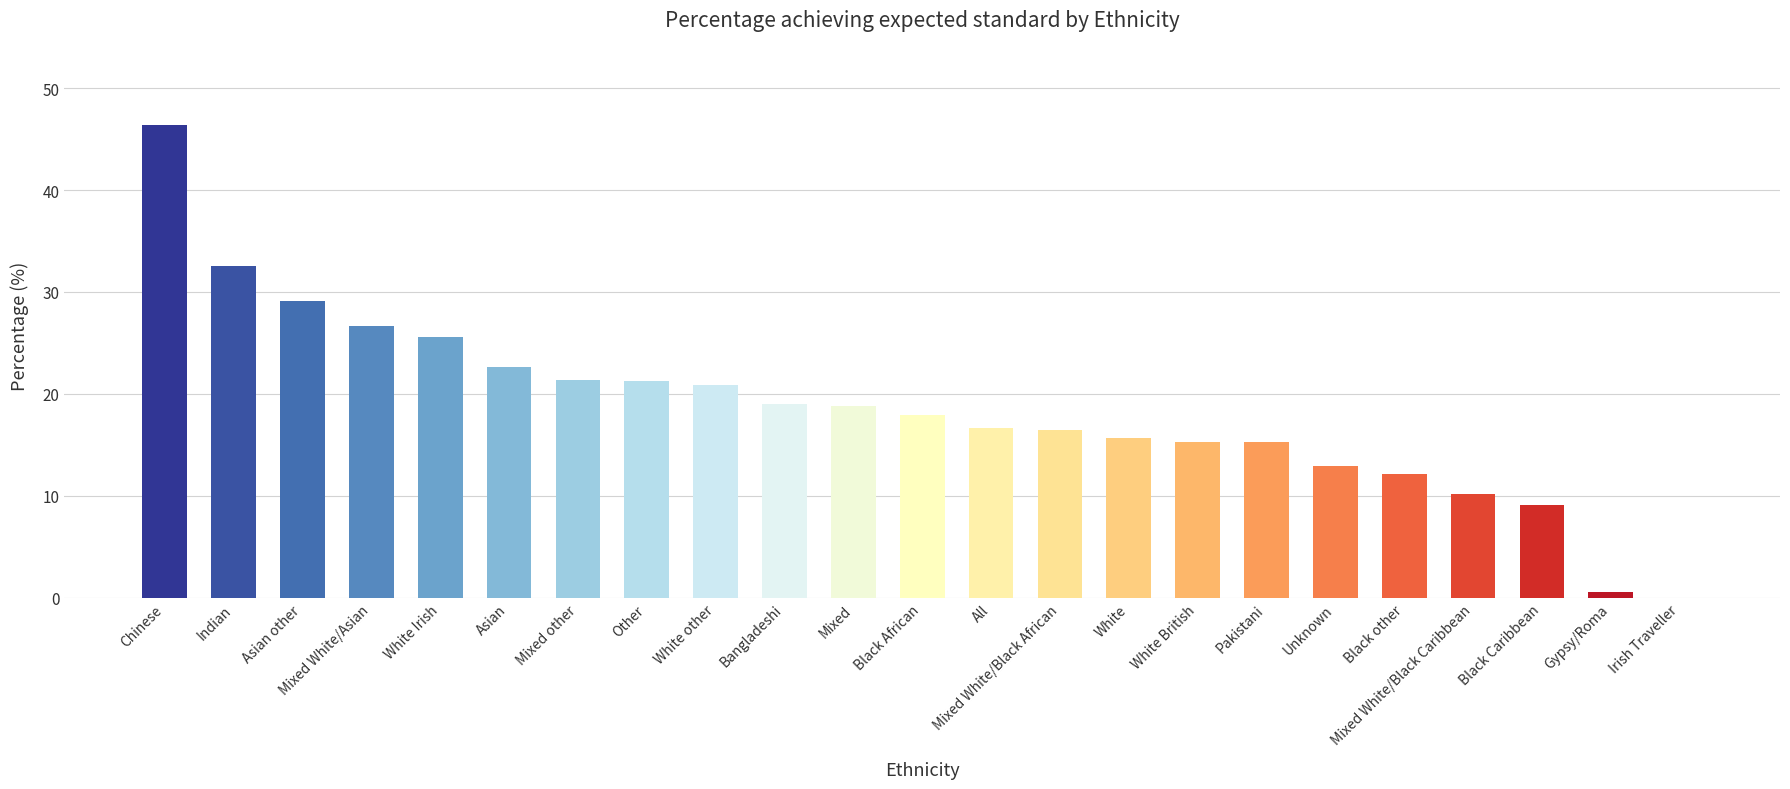

The chart shows a value of 21.1 at White British. True or false?

False